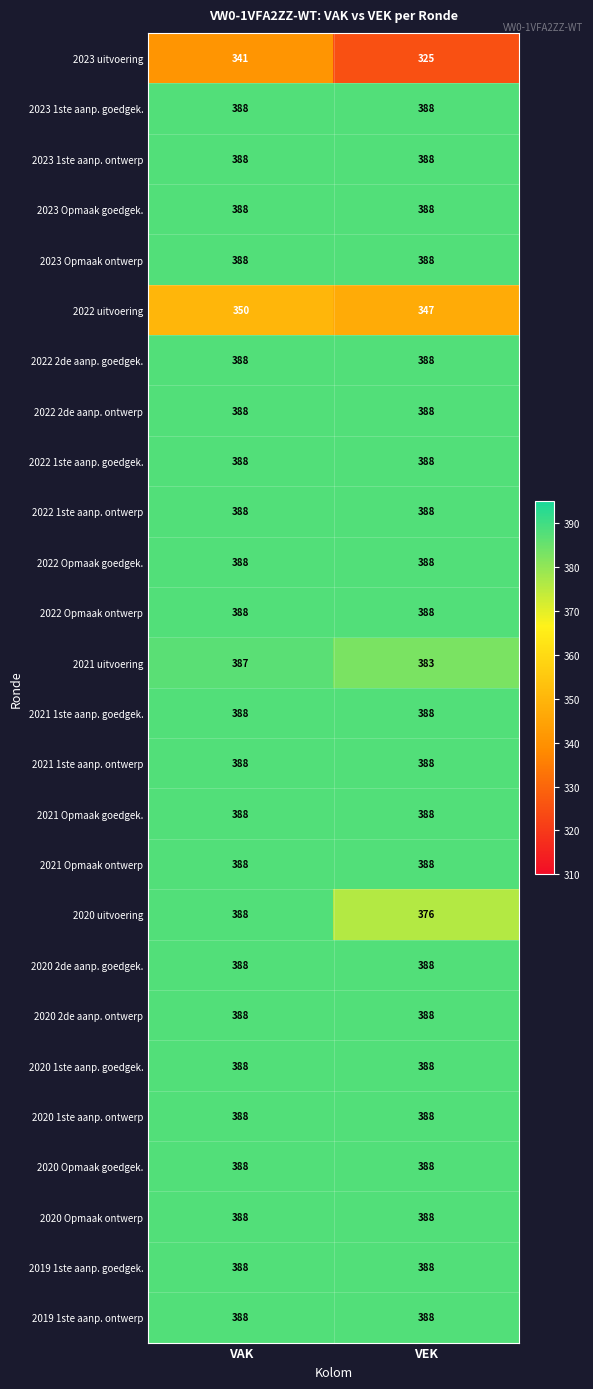

At which category is the sum across all series the highest?

VAK